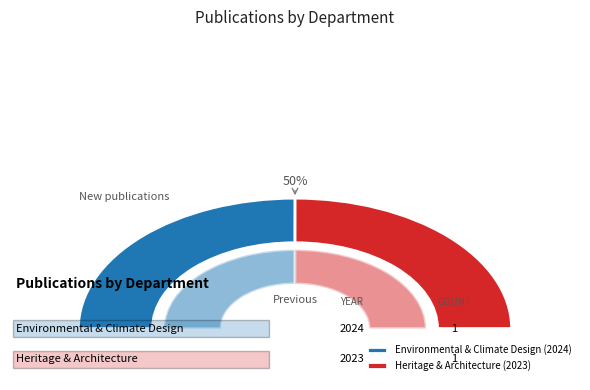

What percentage is the Environmental & Climate Design (2024) slice, to the nearest percent?

50%